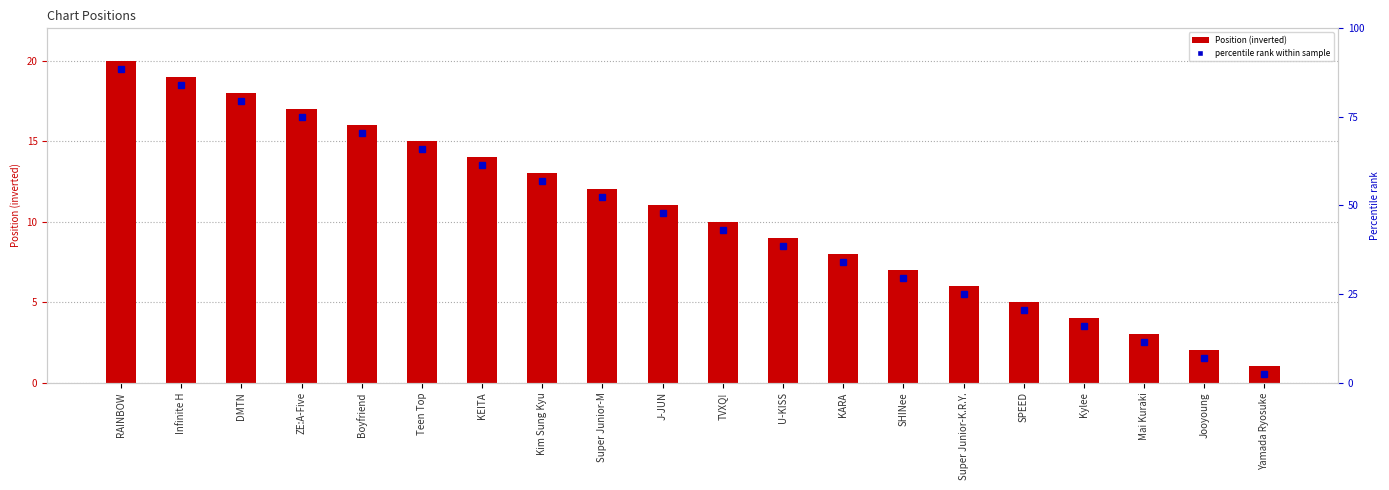

Reading left to right, list all the values displayed in this chart.

20	19	18	17	16	15	14	13	12	11	10	9	8	7	6	5	4	3	2	1